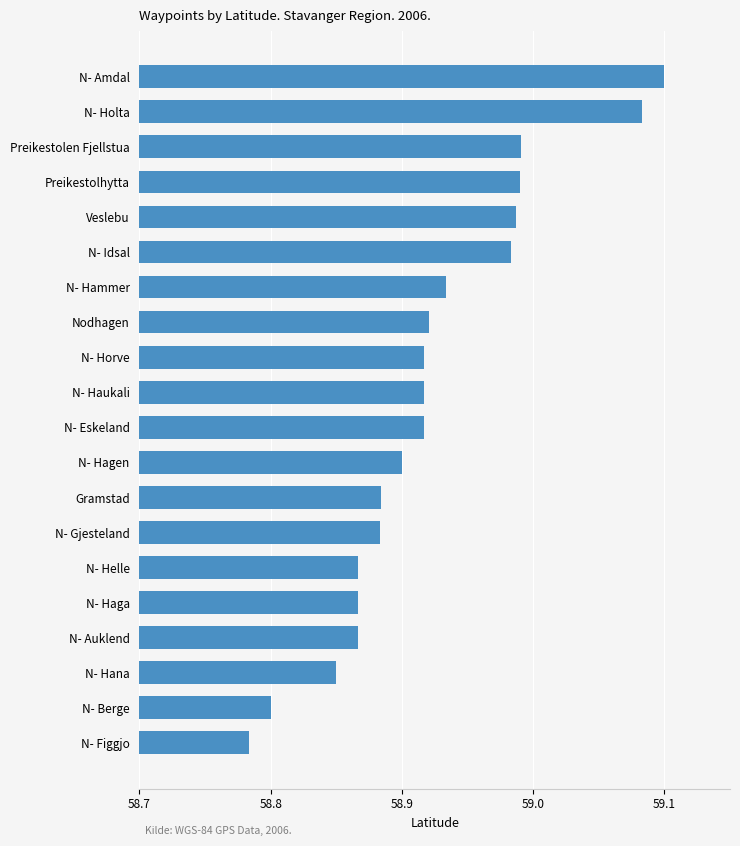

At which category does the chart reach its peak across all series?

N- Amdal